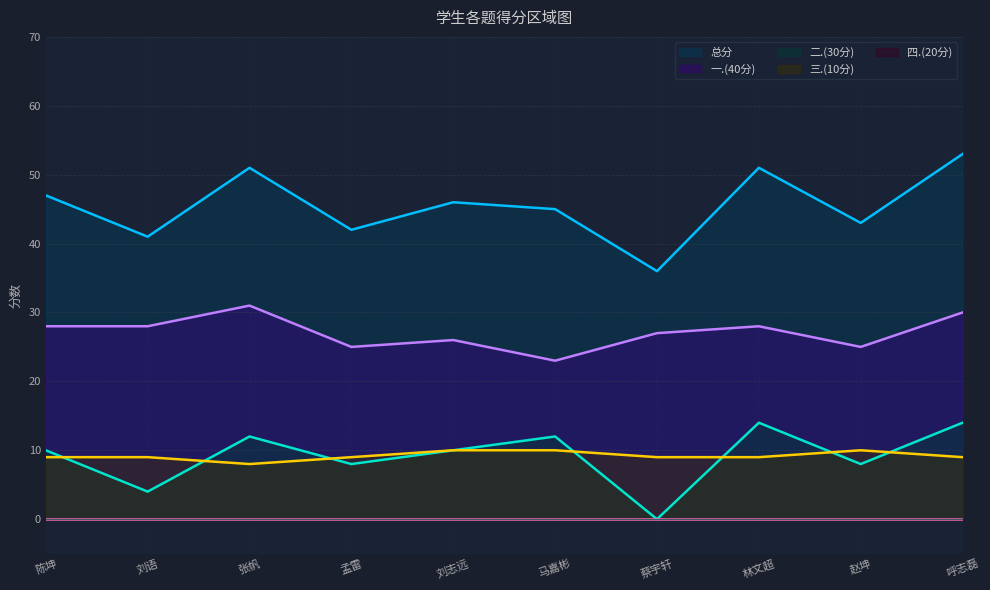

True or false: 一.(40分) has more than 0 interior local peaks.

True